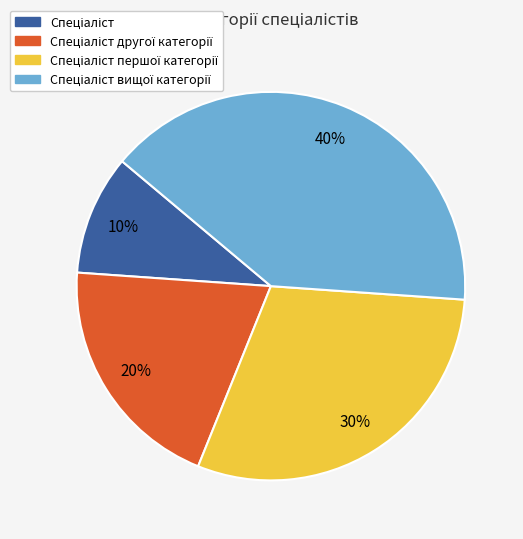

To the nearest percent, what is the average slice percentage?

25%